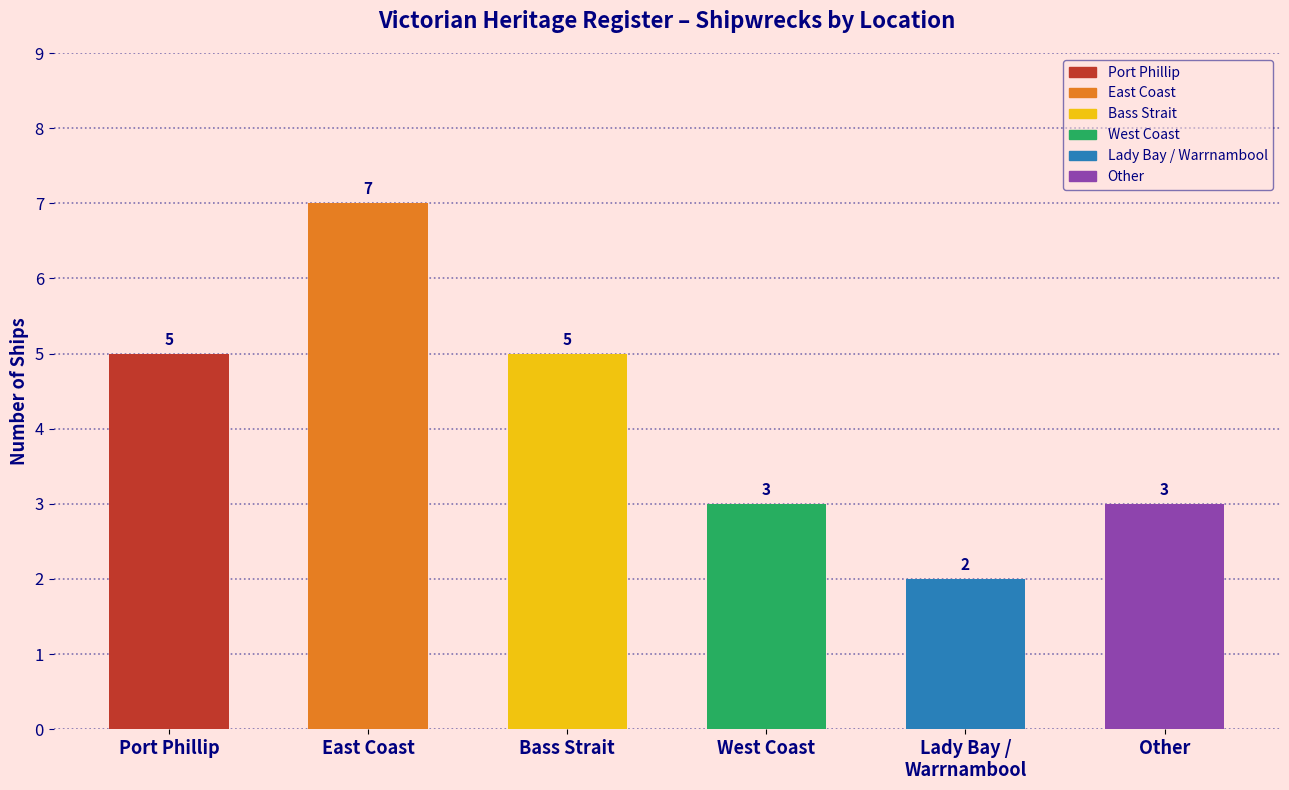

Reading left to right, transcribe all the data shown in this chart.

Port Phillip=5	East Coast=7	Bass Strait=5	West Coast=3	Lady Bay / Warrnambool=2	Other=3